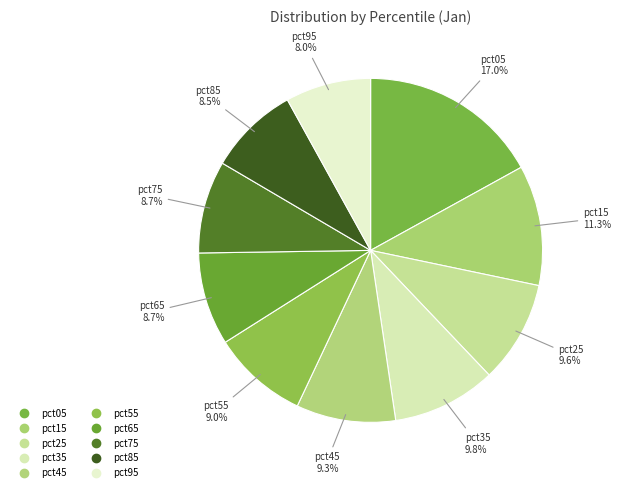

How many segments does this pie chart have?

10